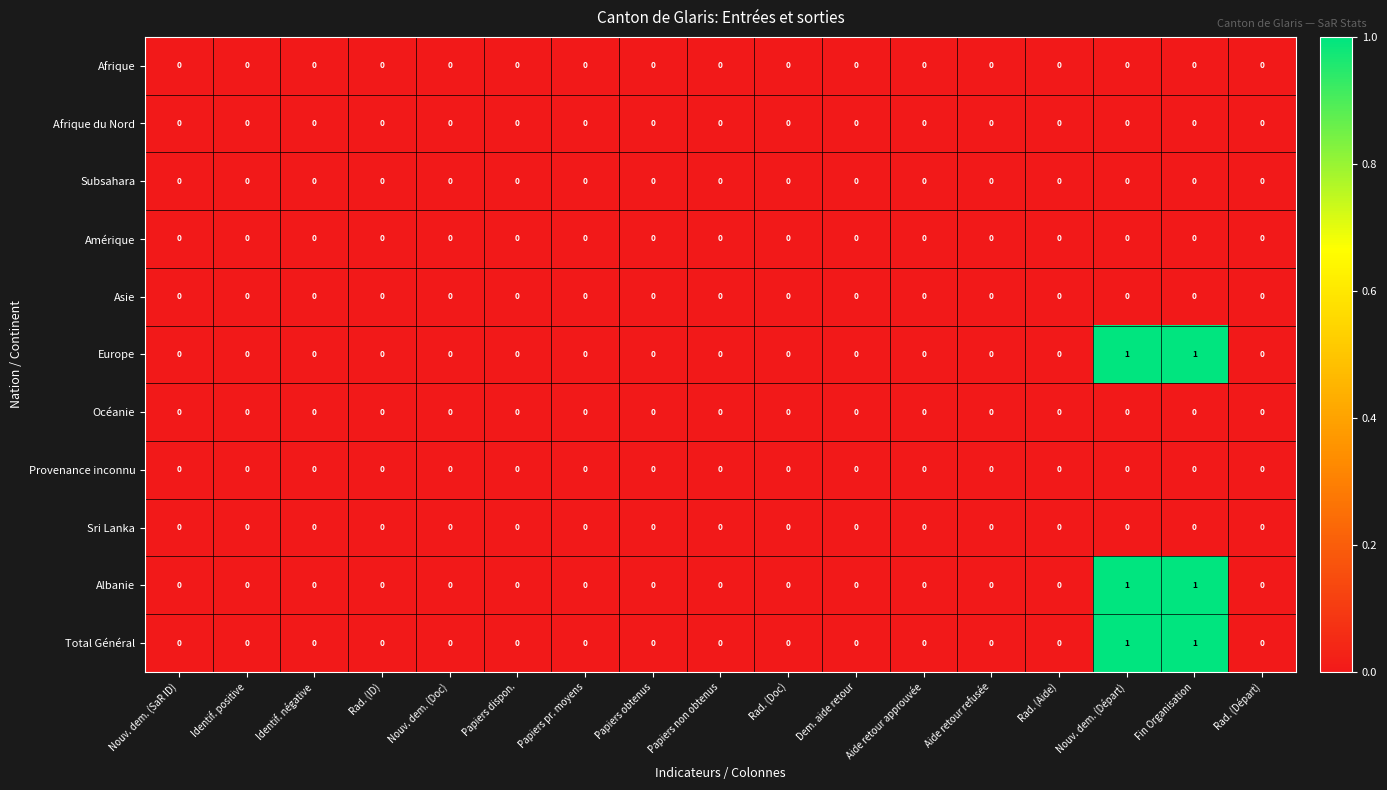

The value of Europe at Papiers non obtenus is 0. True or false?

True